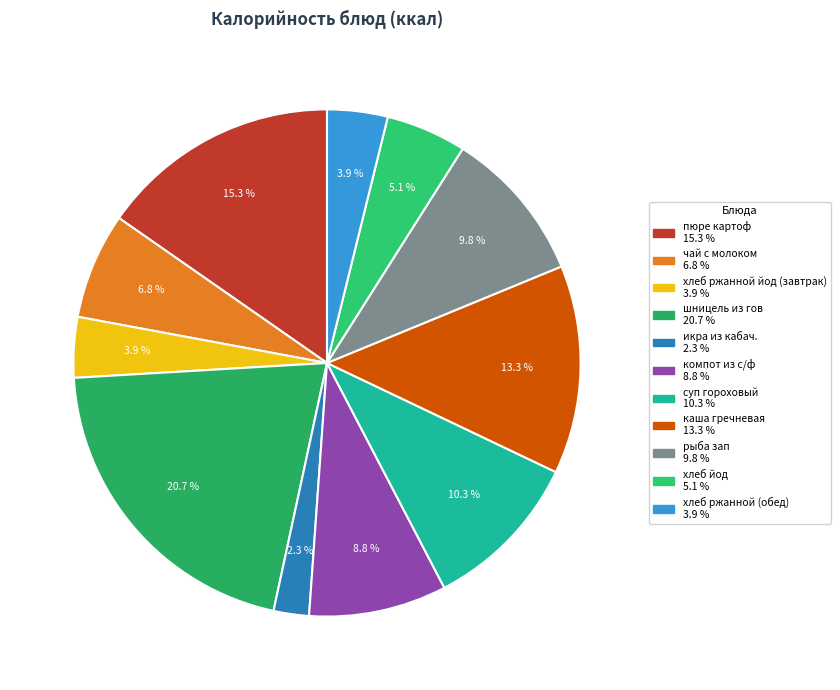

To the nearest percent, what is the difference between the largest and smallest slice percentages?

18%